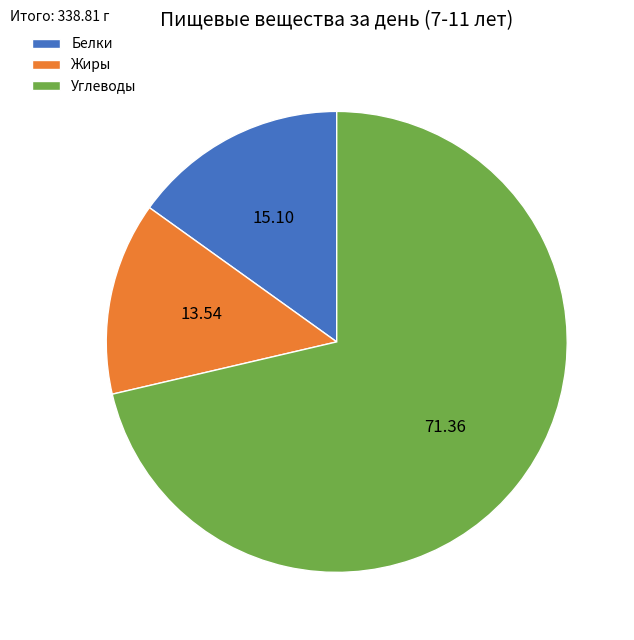

Is the sum of Углеводы and Белки greater than half?

Yes